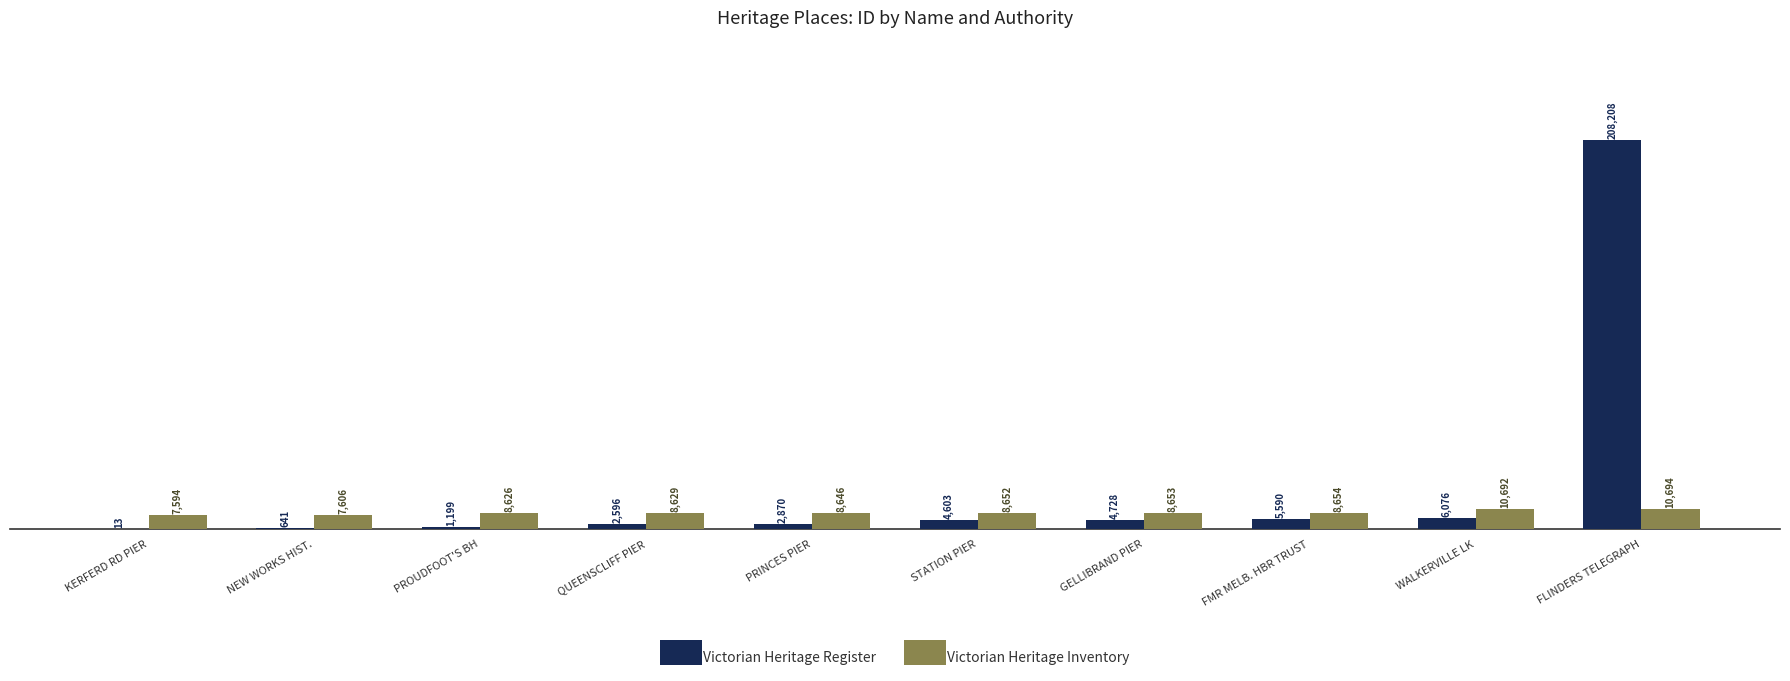

At which category is the sum across all series the highest?

FLINDERS TELEGRAPH